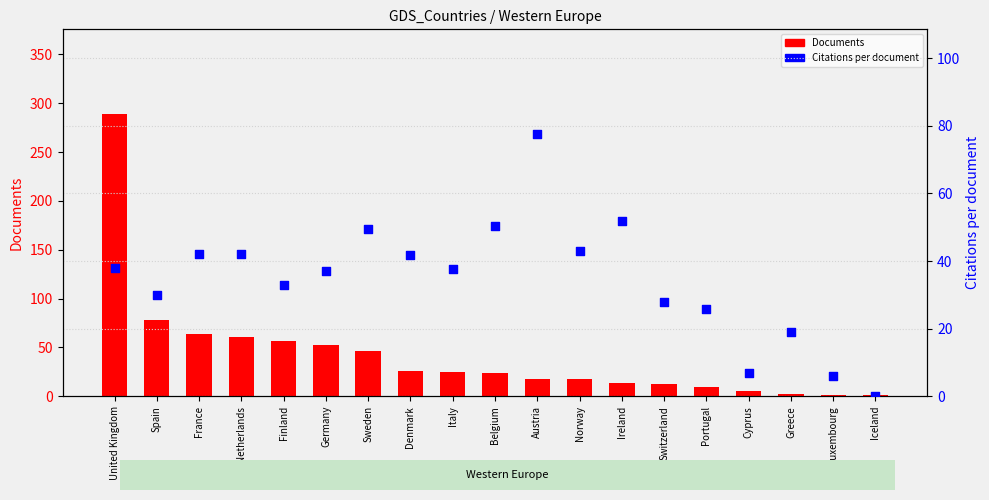

What are all the series names shown in the legend?

Documents, Citations per document